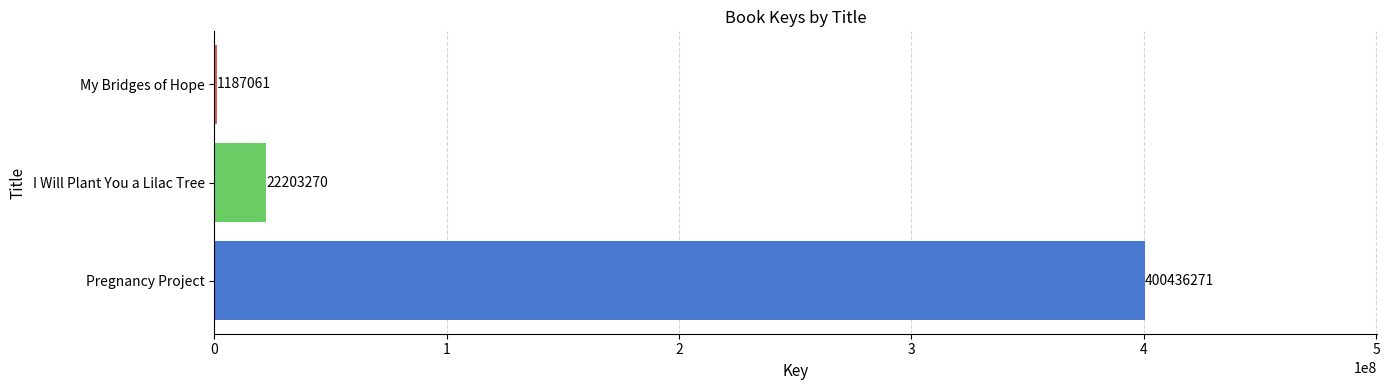

Count the number of categories in the chart.

3